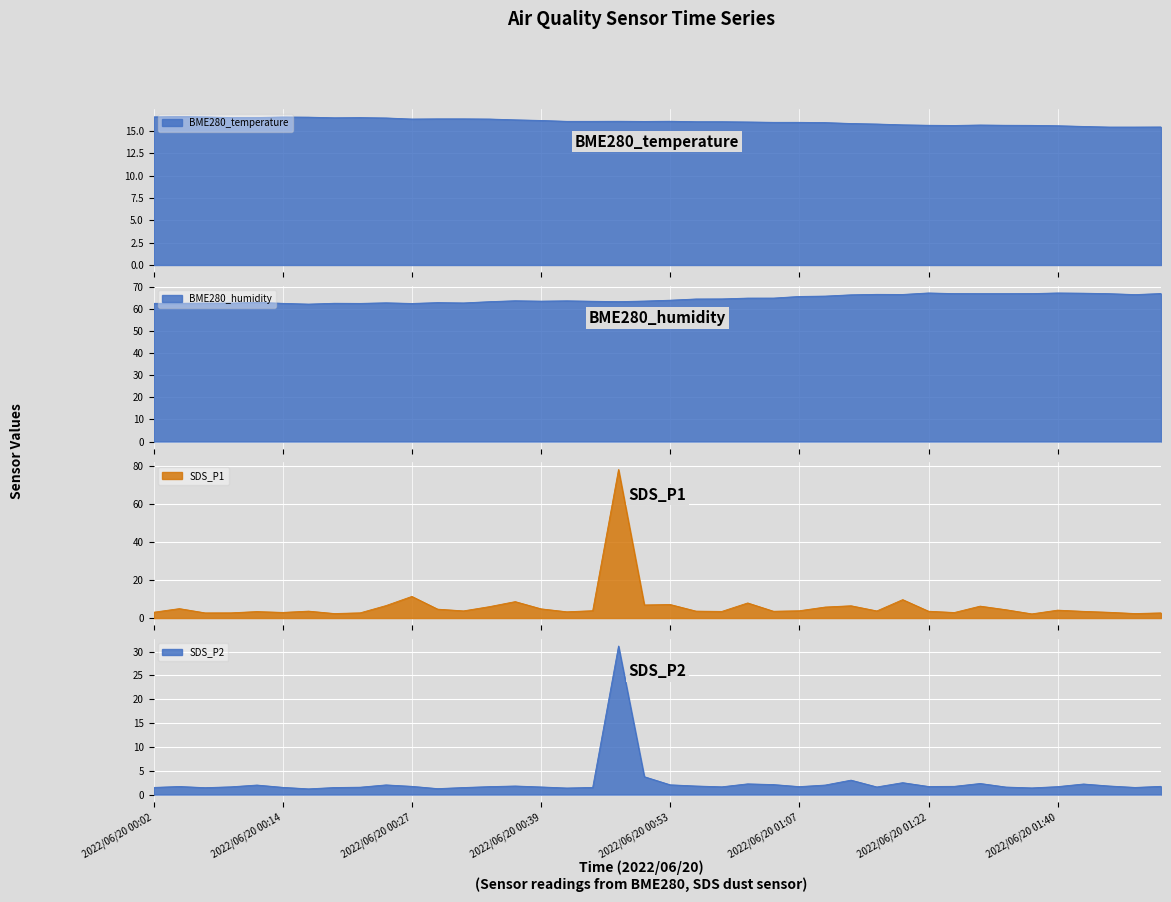

Between 2022/06/20 00:53 and 2022/06/20 01:42, which series saw the biggest shift?

SDS_P1